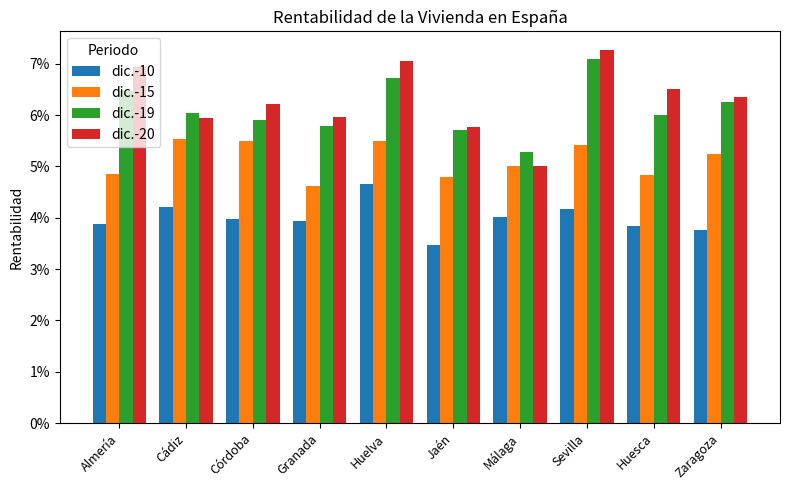

Does the chart contain stacked bars?

No